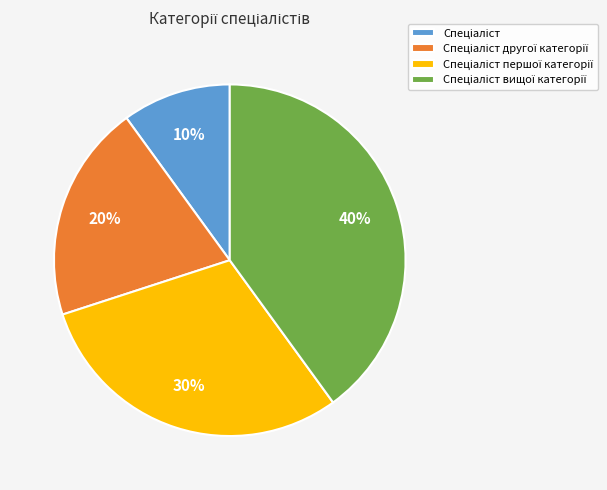

Count the number of slices in the pie.

4